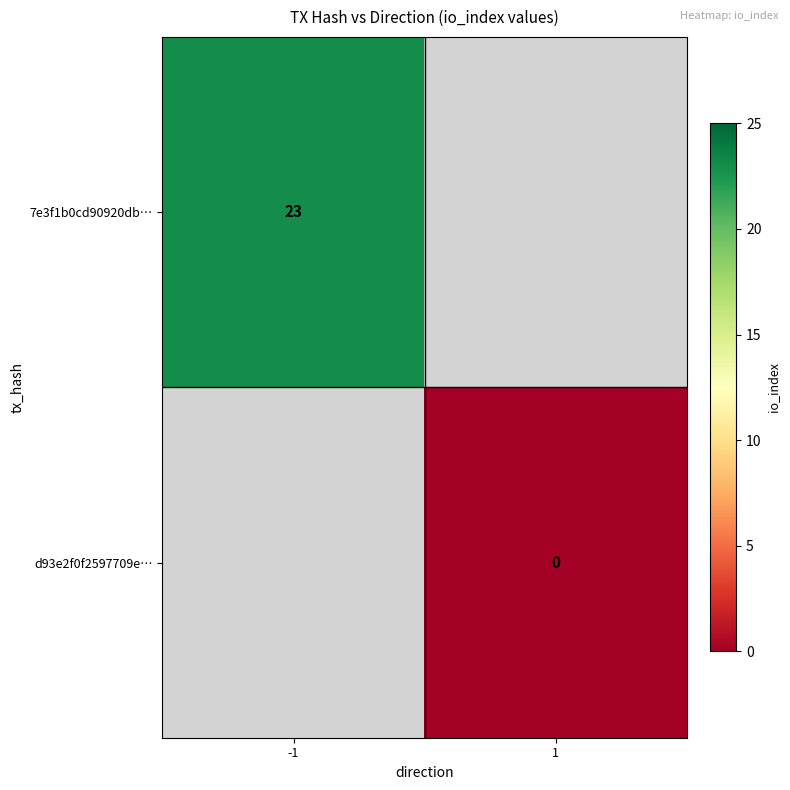

What is the maximum value shown in the chart?

23.0